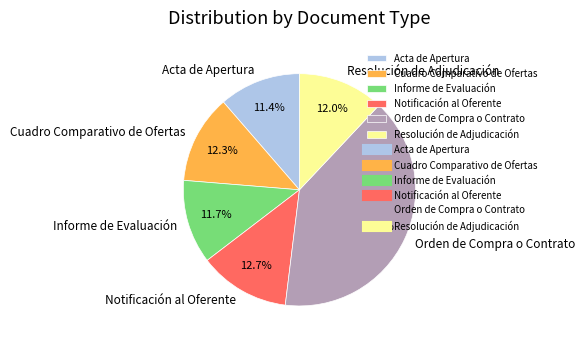

How many segments does this pie chart have?

6